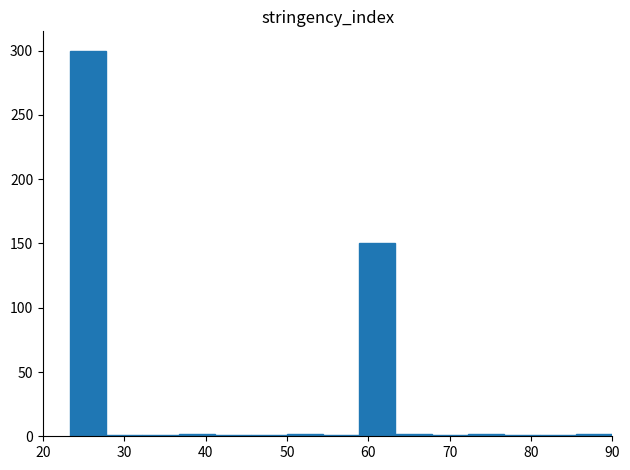

How tall is the bar that spans 59 to 63 on the x-axis? Neither the bar edges nor the heights are printed on the chart, so give them approximately, as read against the axes.

150